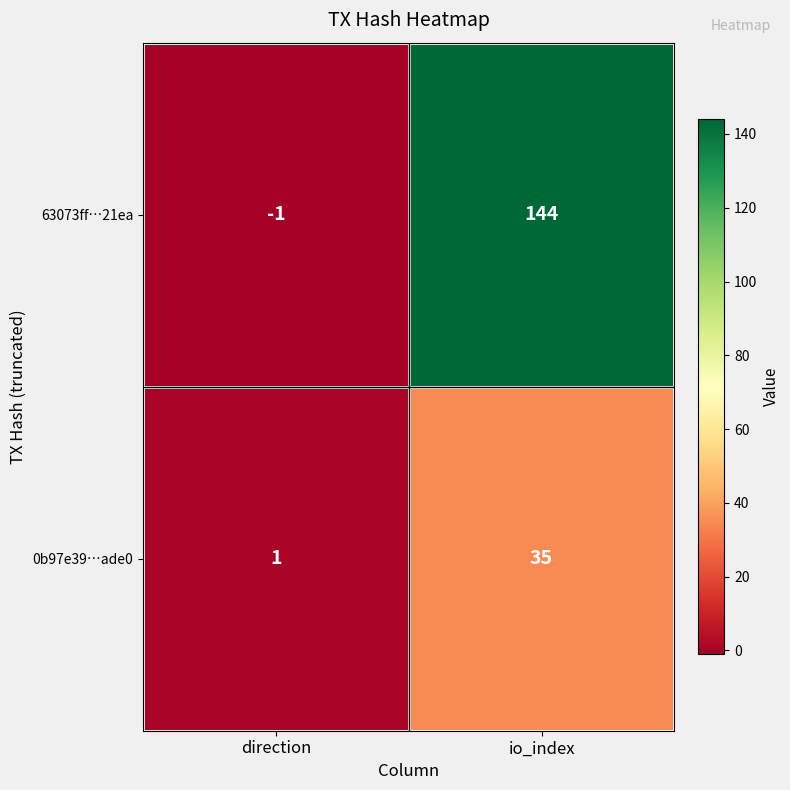

Is it true that 63073ff…21ea equals -1 at direction?

True